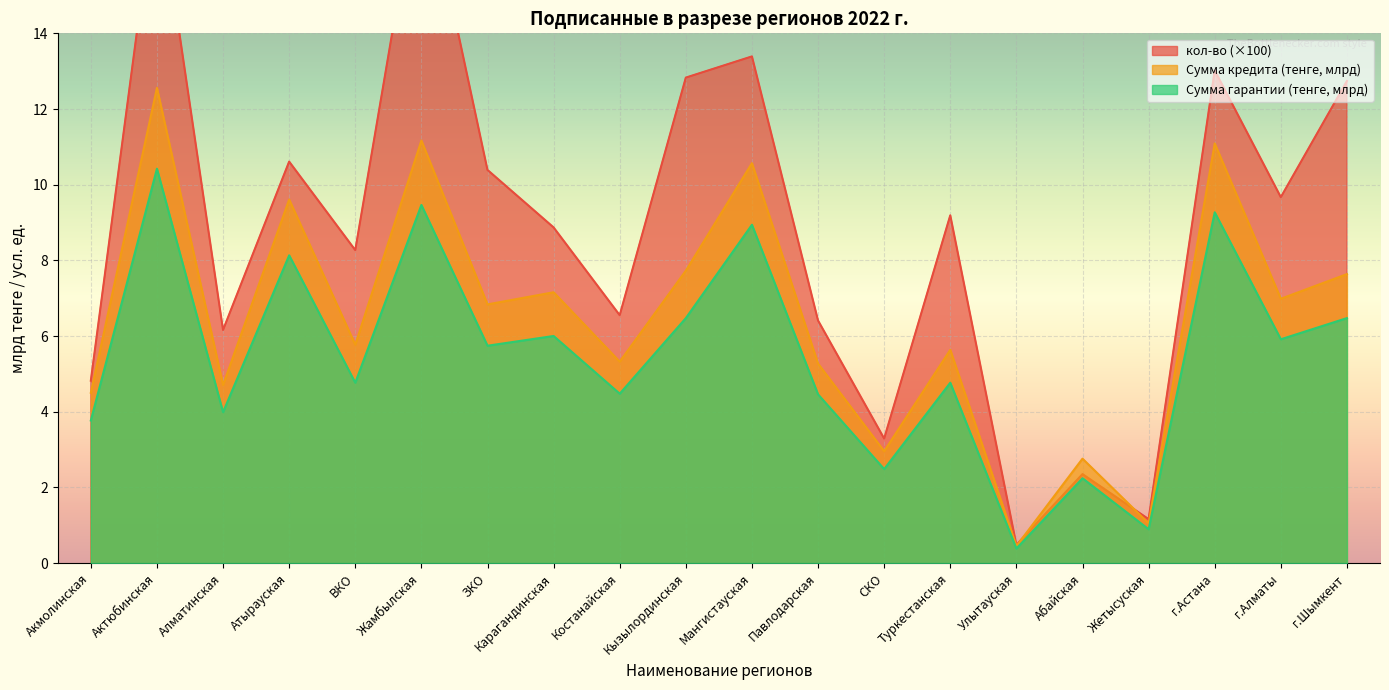

What is the average value of the Сумма кредита (тенге, млрд) series?

6.5